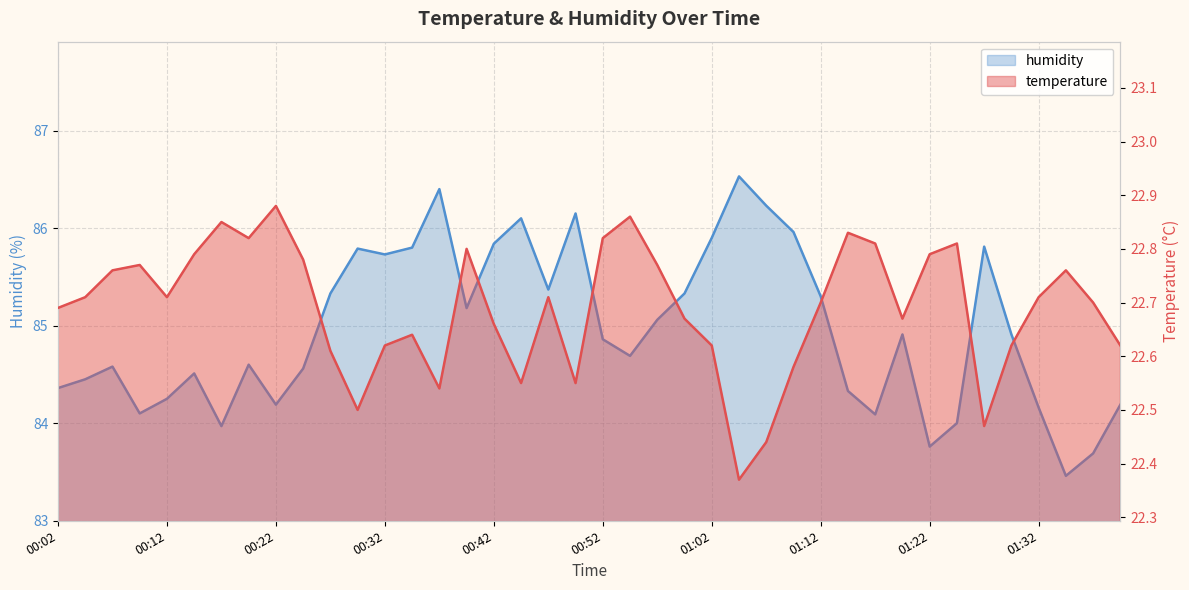

How many values in the humidity series exceed 84?

35